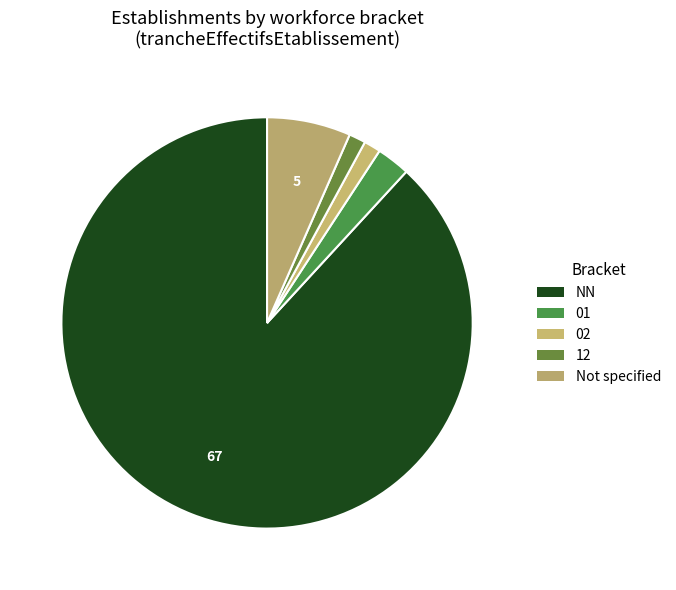

Between NN and 12, which is larger?

NN